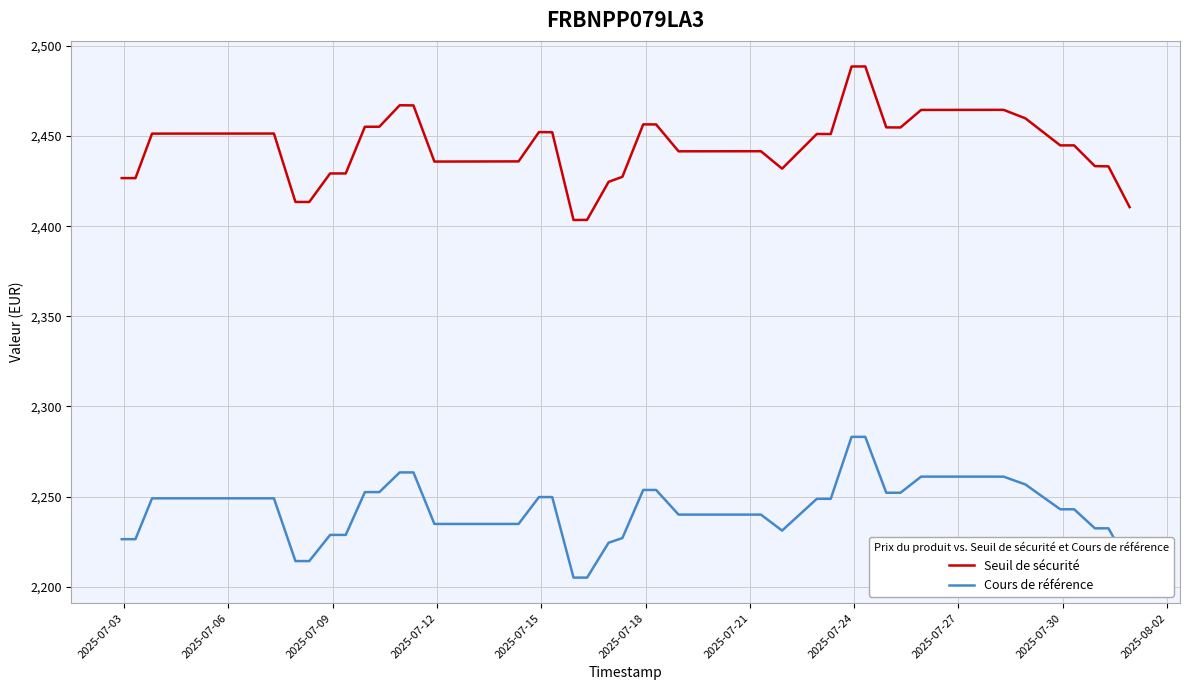

What is the average value of the Seuil de sécurité series?

2443.4